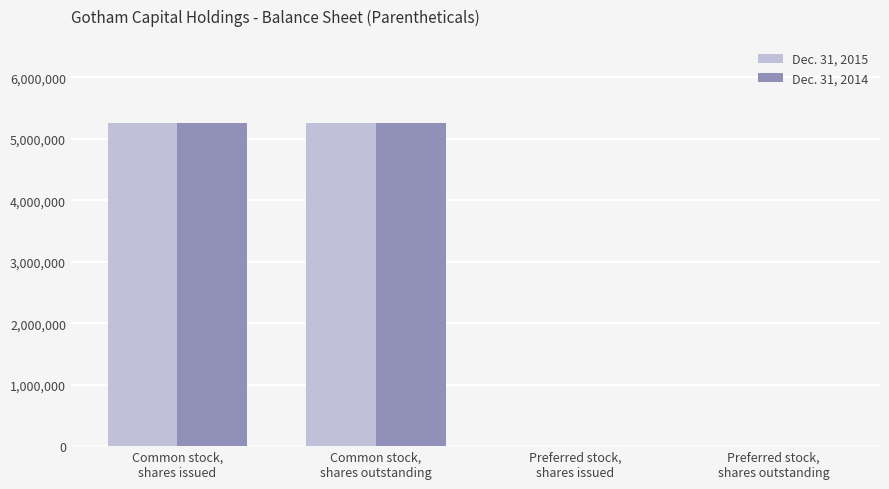

Count the number of data series in this chart.

2